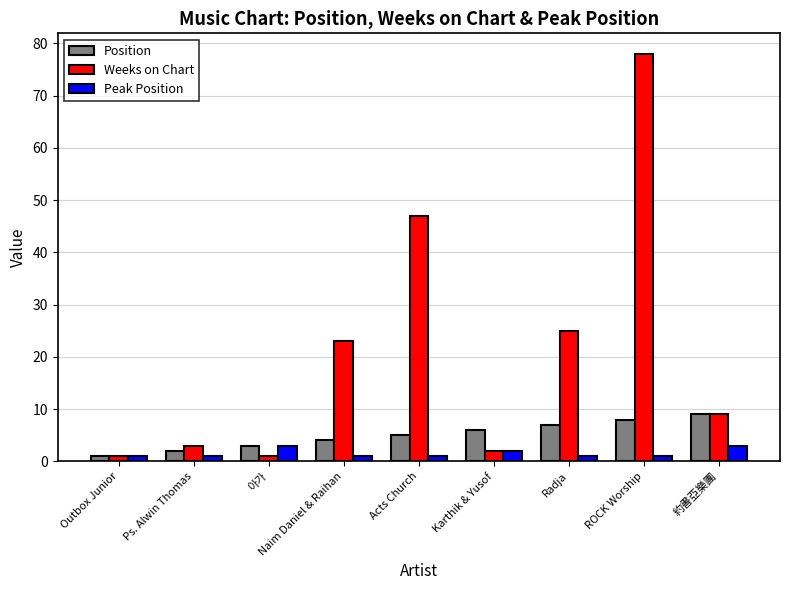

Does the chart contain stacked bars?

No